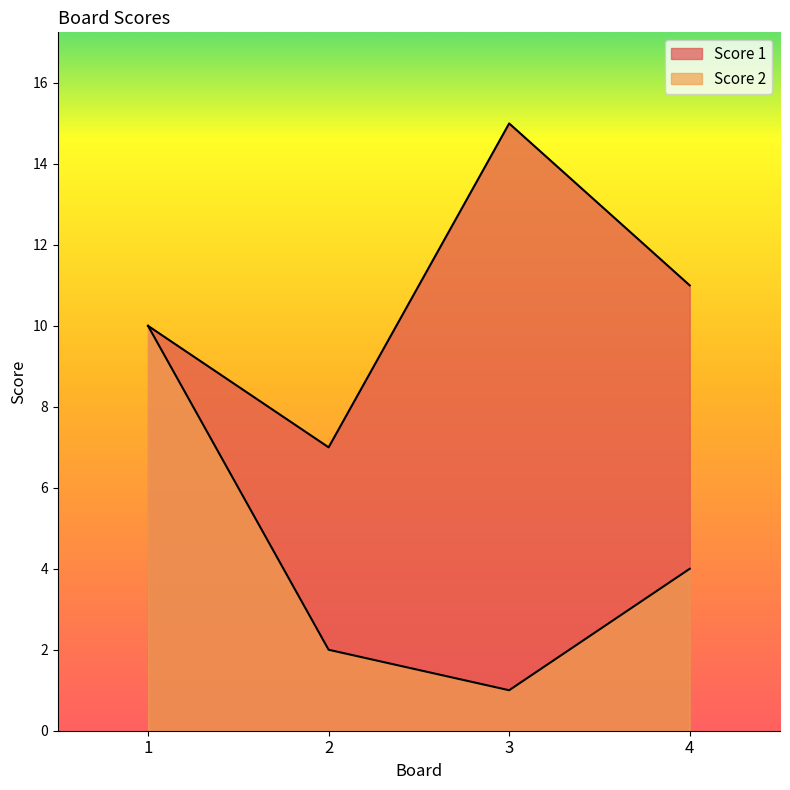

Which series has the largest range (max minus min)?

Score 2